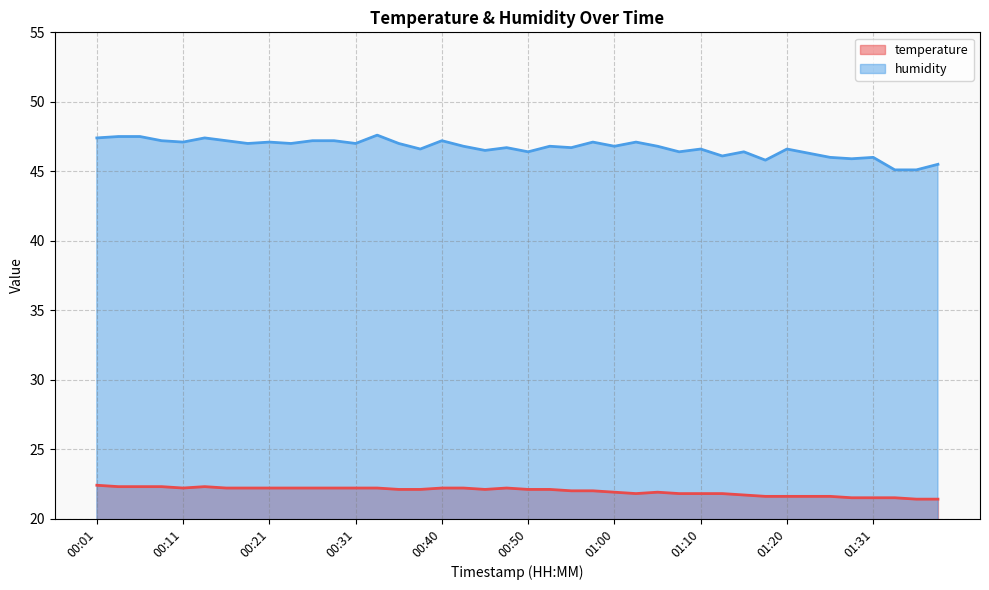

List the series in order of their overall mean, lowest first.

temperature, humidity